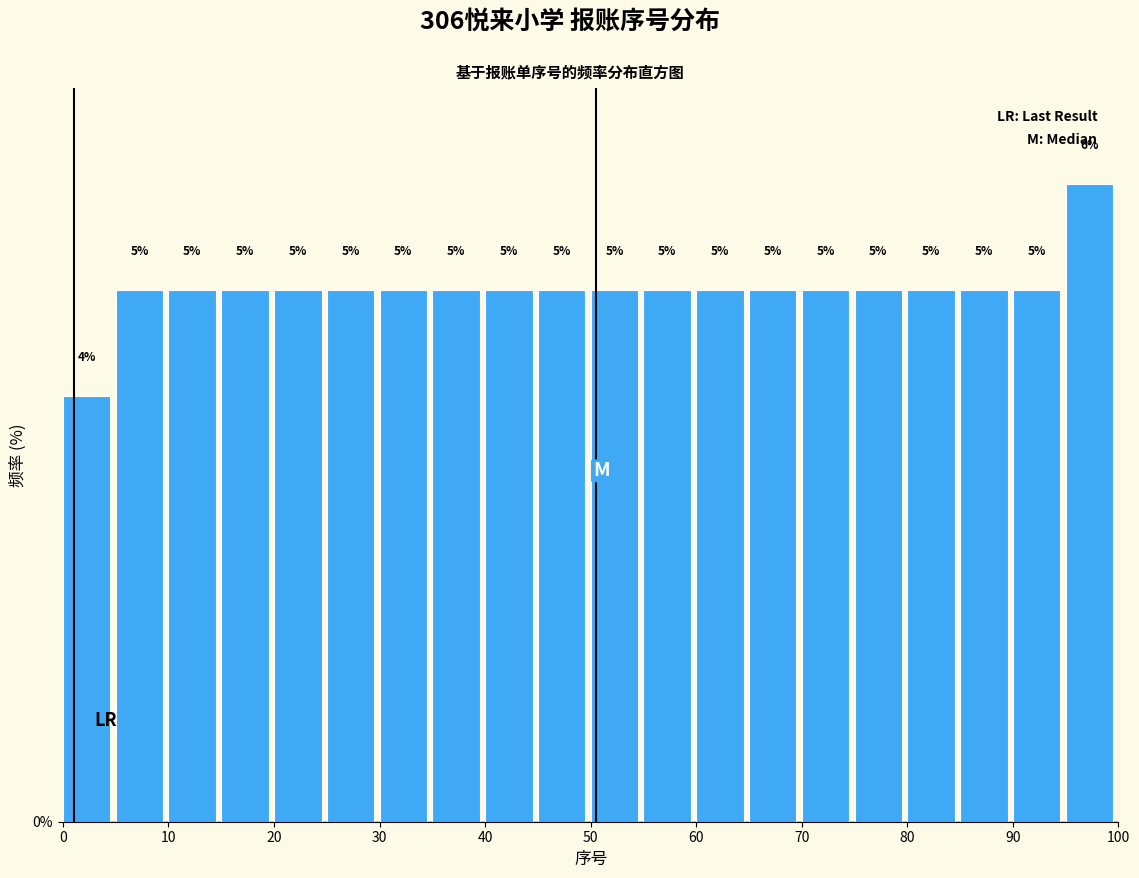

Reading left to right, transcribe this chart: for each bar, give the range it covers on the x-axis and its height.

0 to 5: 4
5 to 10: 5
10 to 15: 5
15 to 20: 5
20 to 25: 5
25 to 30: 5
30 to 35: 5
35 to 40: 5
40 to 45: 5
45 to 50: 5
50 to 55: 5
55 to 60: 5
60 to 65: 5
65 to 70: 5
70 to 75: 5
75 to 80: 5
80 to 85: 5
85 to 90: 5
90 to 95: 5
95 to 100: 6